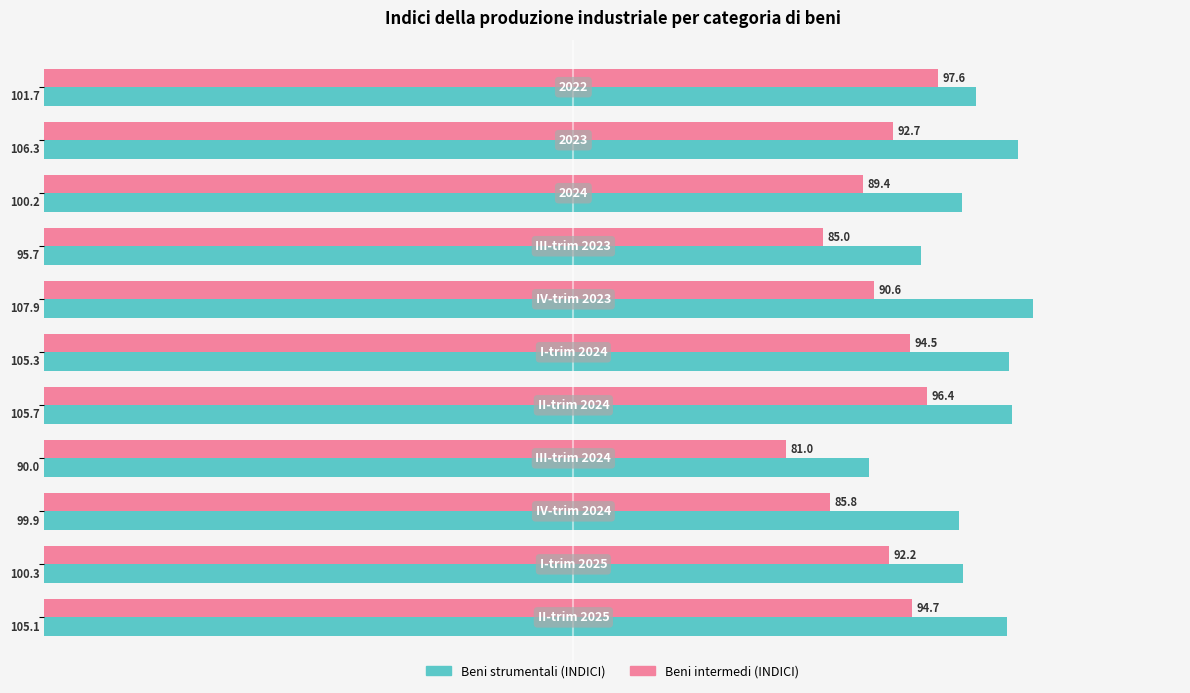

What is the maximum value shown in the chart?

107.9